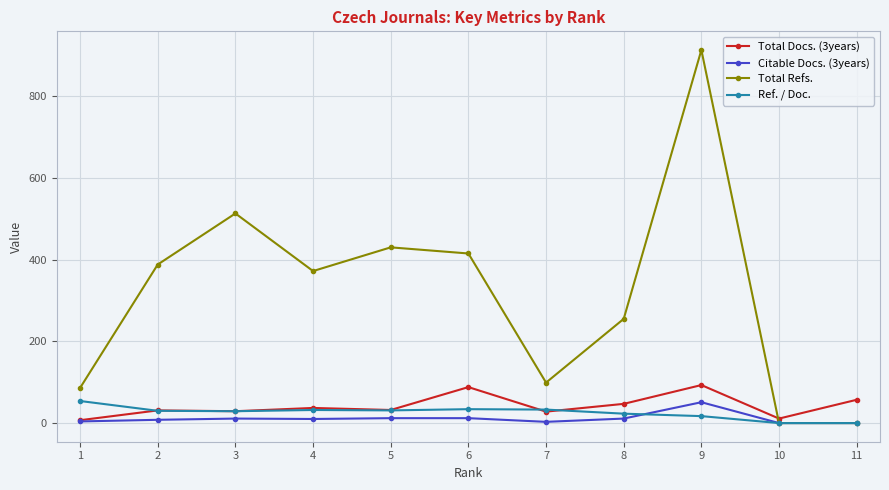

Is the value of Ref. / Doc. at 3 greater than the value of Citable Docs. (3years) at 11?

Yes